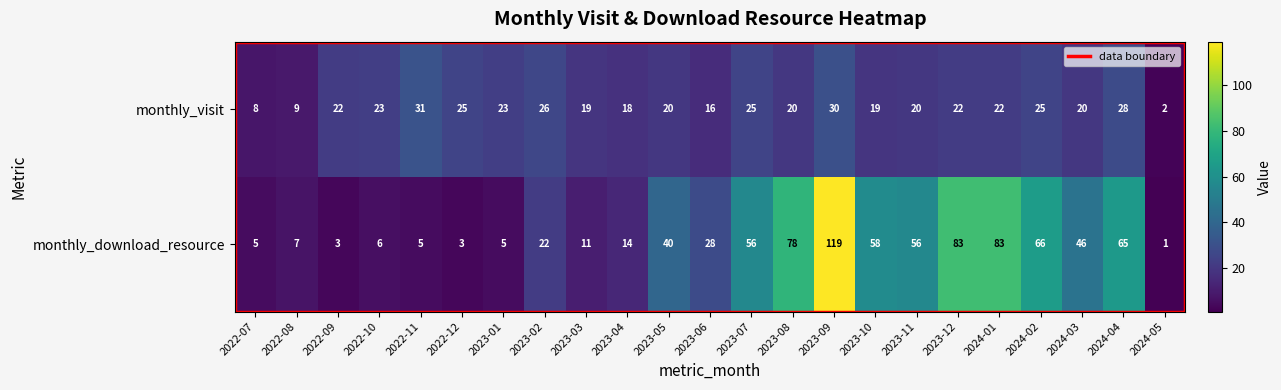

Which category has the highest value in the 2023-09 series?

monthly_download_resource